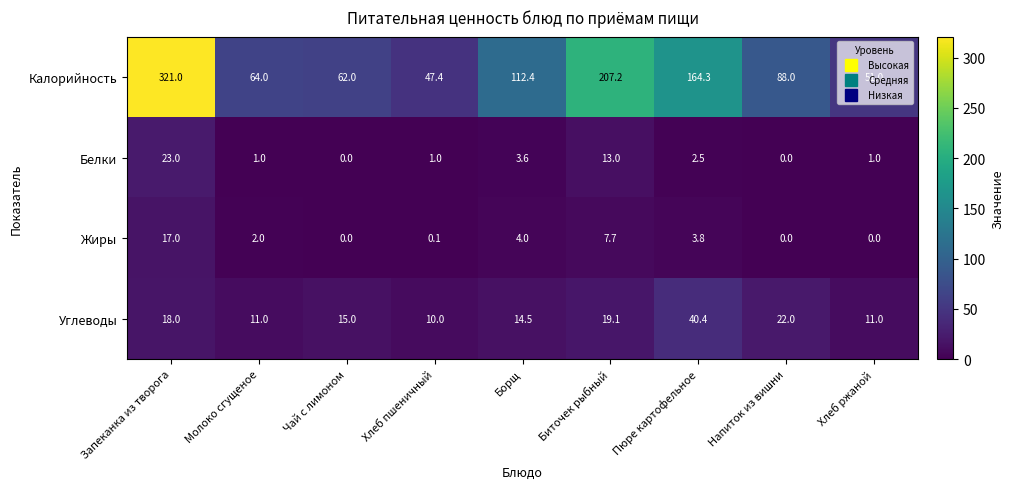

The Углеводы series shows 11.0 at Хлеб ржаной. True or false?

True